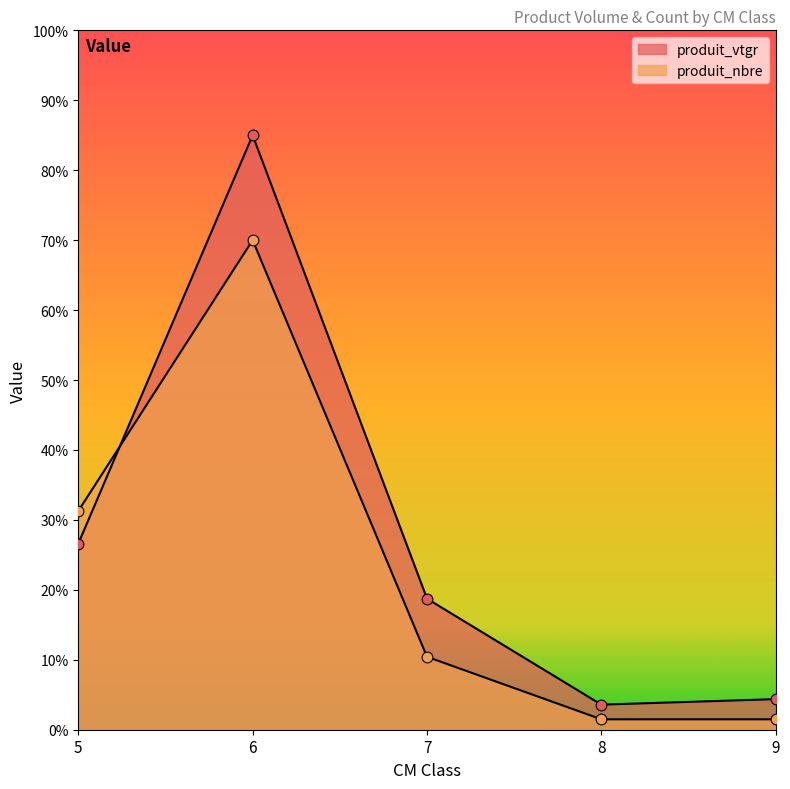

Which series contains the lowest Y value?

produit_nbre